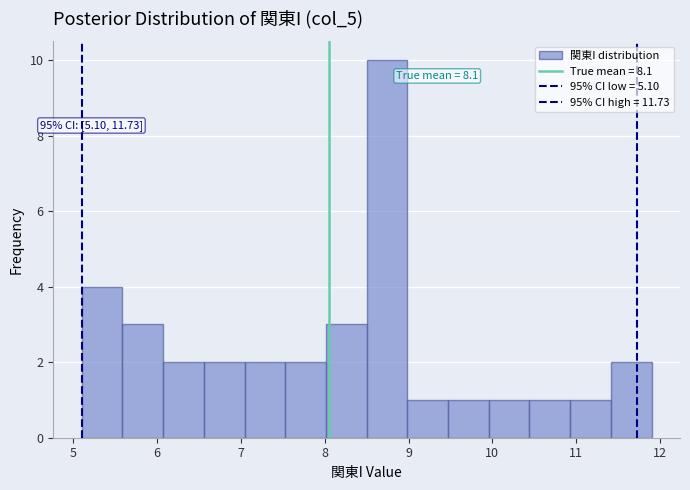

Over which range of the x-axis is the bar tallest?

8.5 to 9.0